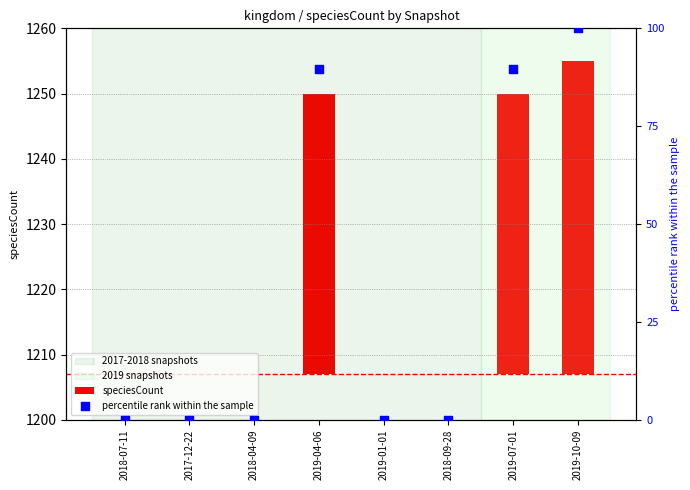

At which category is the sum across all series the highest?

2019-10-09